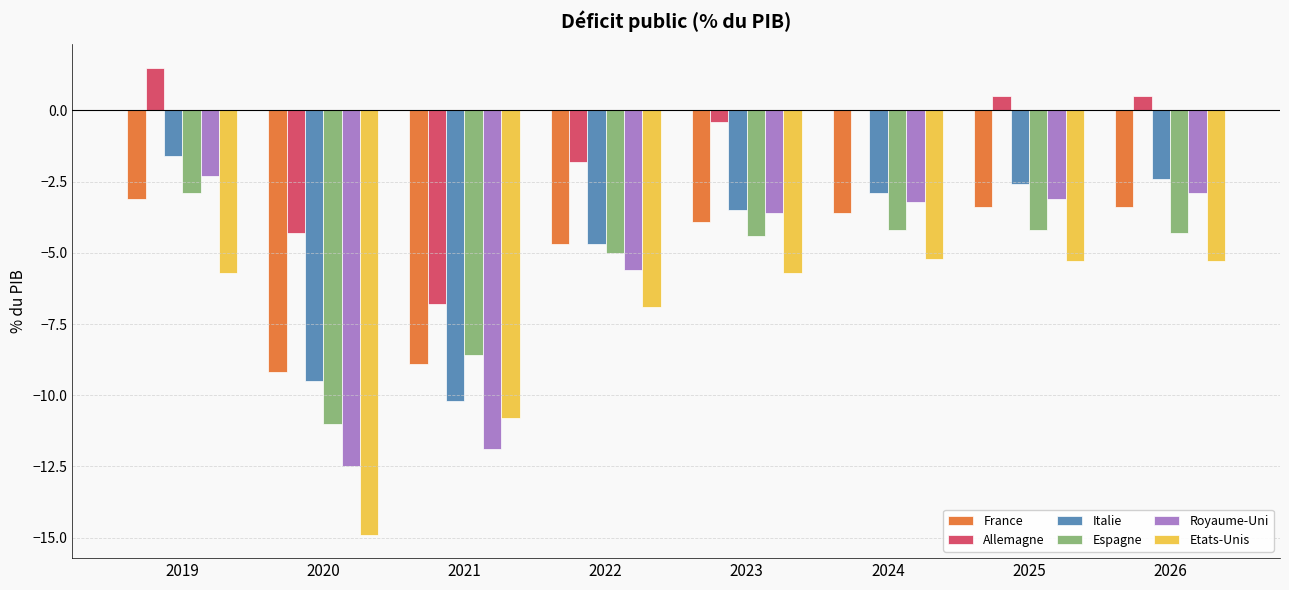

At which label is France closest to -6?

2022